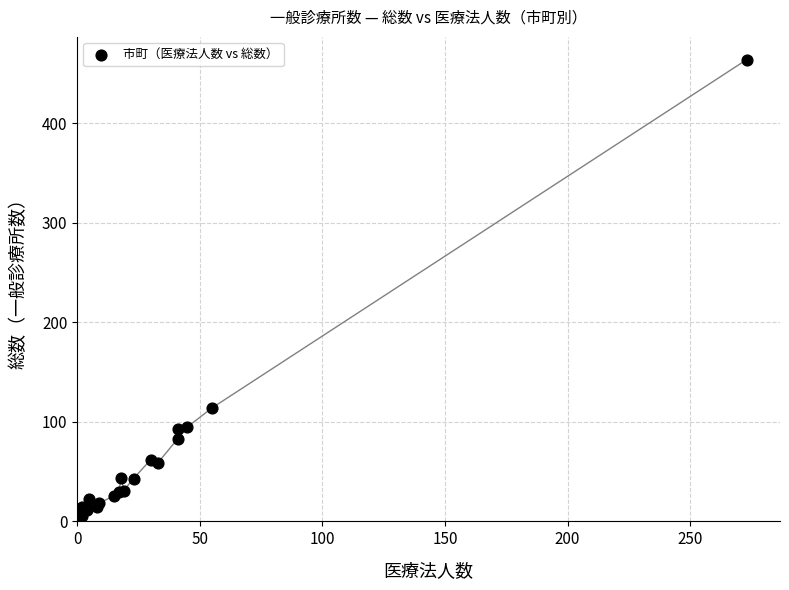

What Y value in the scatter plot is closest to 234?

114